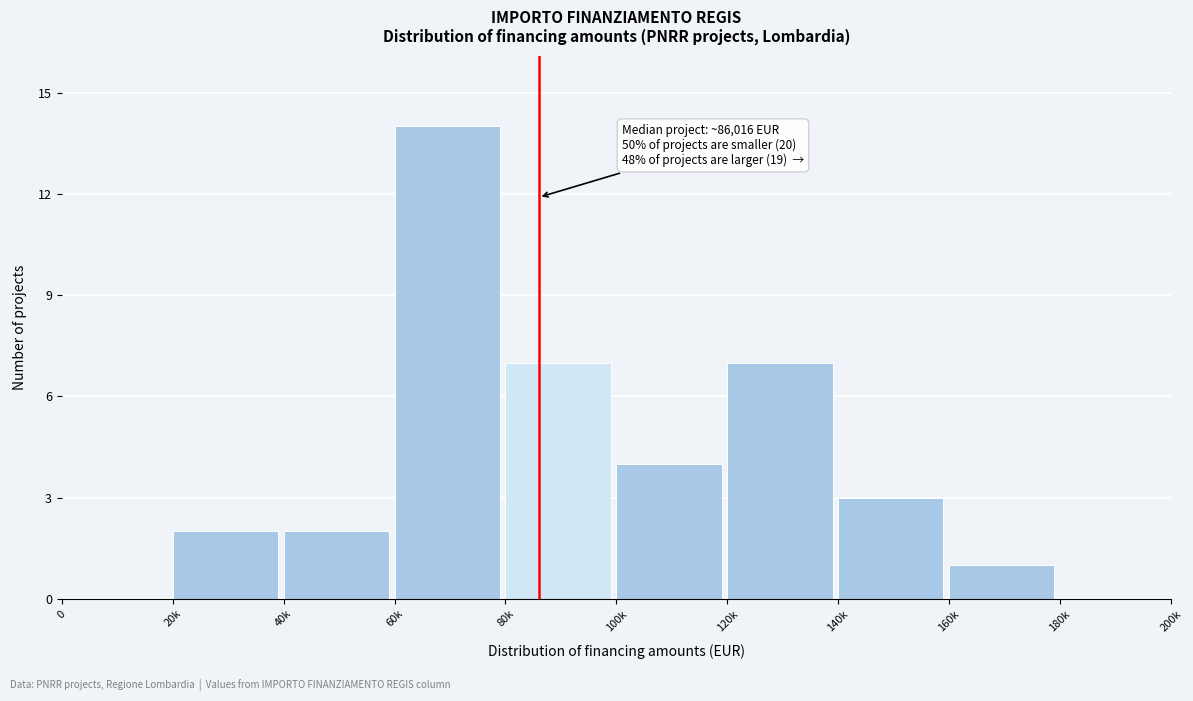

Reading left to right, extract all data points from this chart.

0=0	20k=2	40k=2	60k=14	80k=7	100k=4	120k=7	140k=3	160k=1	180k=0